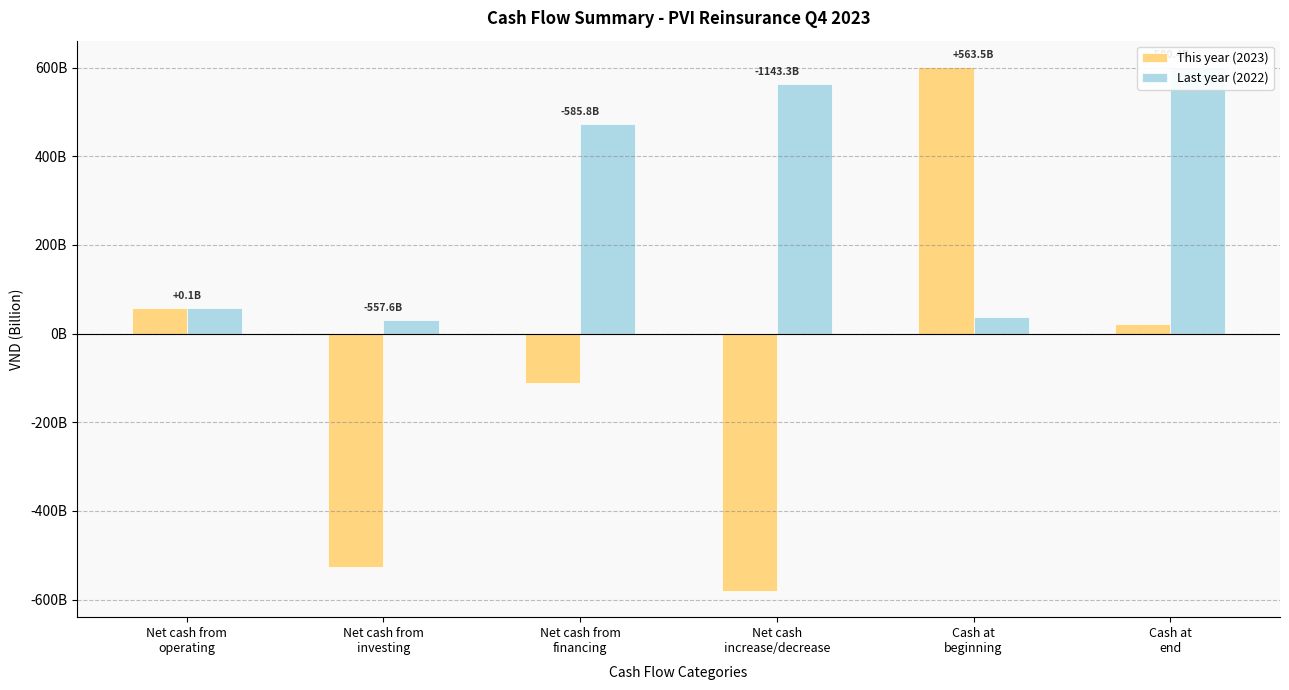

What are all the series names shown in the legend?

This year (2023), Last year (2022)